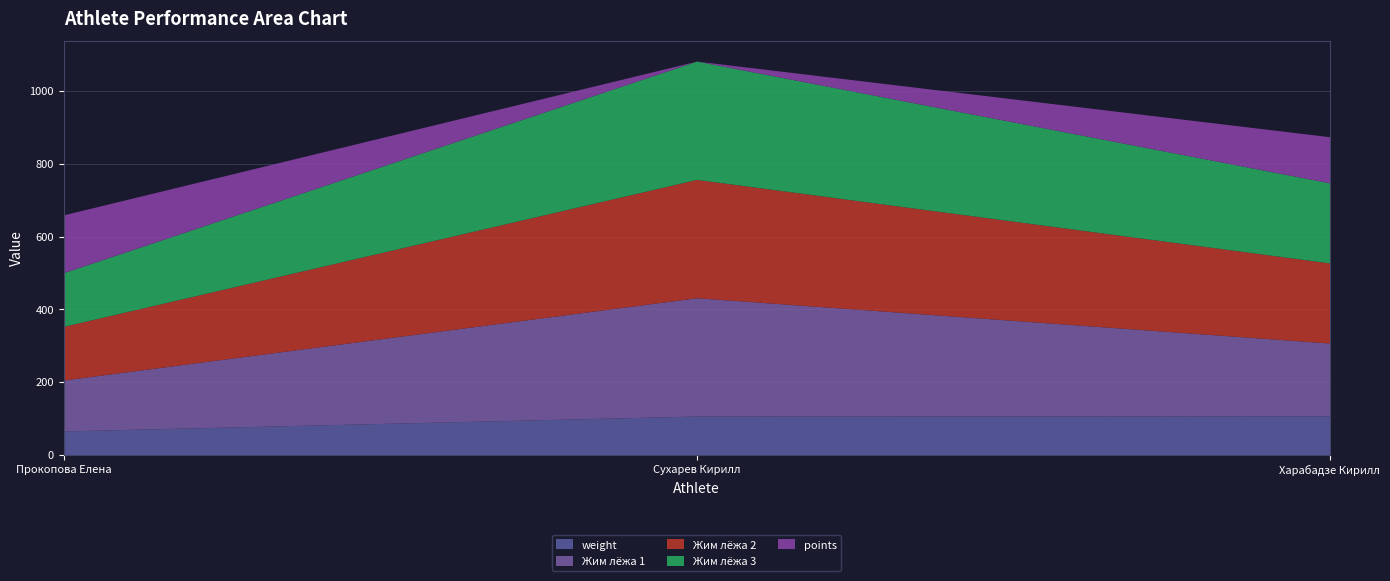

Reading left to right, what are all the values shown in this chart?

weight: 66.1	107.0	107.6
Жим лёжа 1: 140.0	325.0	200.0
Жим лёжа 2: 147.5	325.0	220.0
Жим лёжа 3: 147.5	325.0	220.0
points: 158.7	0.0	126.6